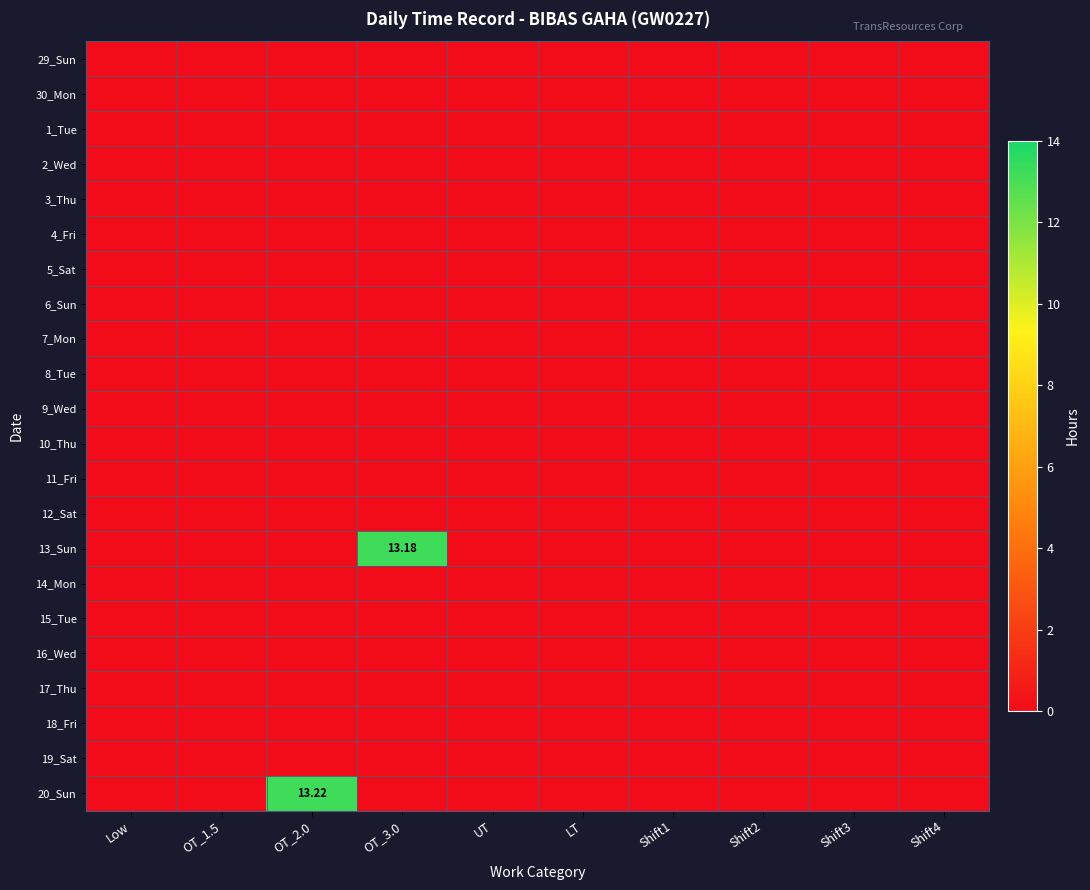

At which label is 3_Thu closest to 0?

Low